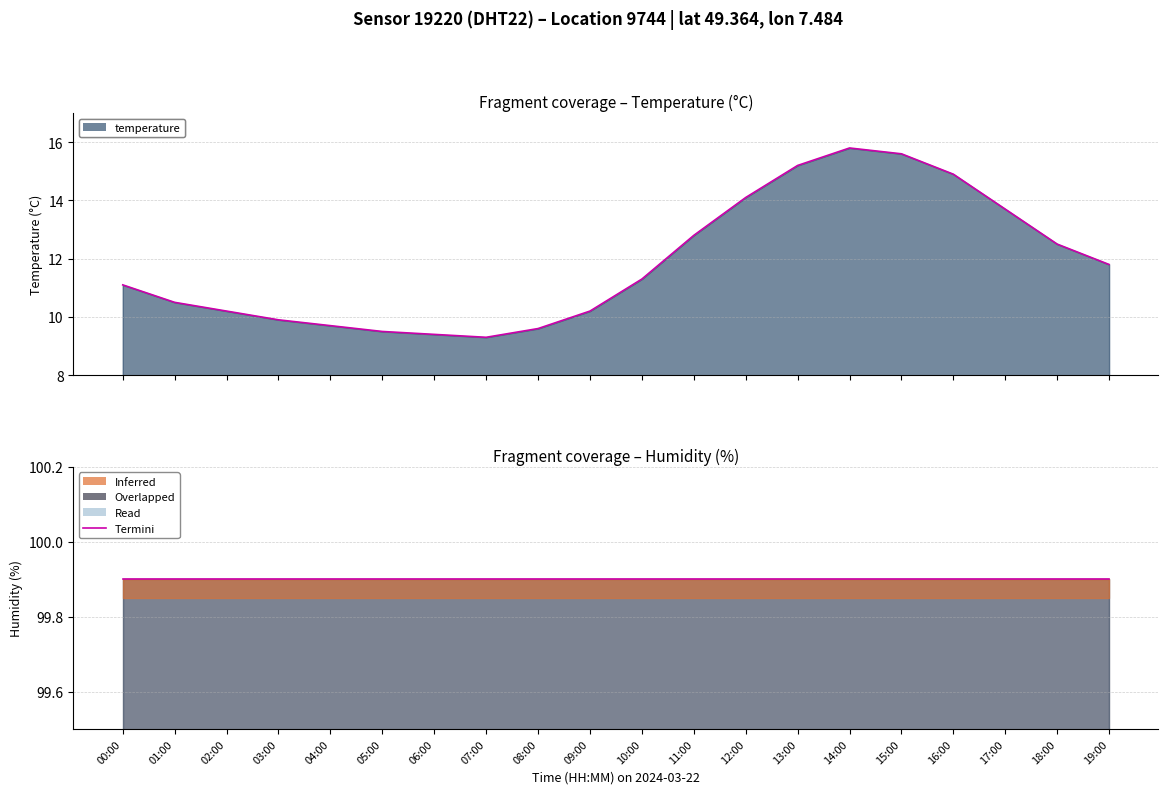

The value at 06:00 is 9.4. True or false?

True